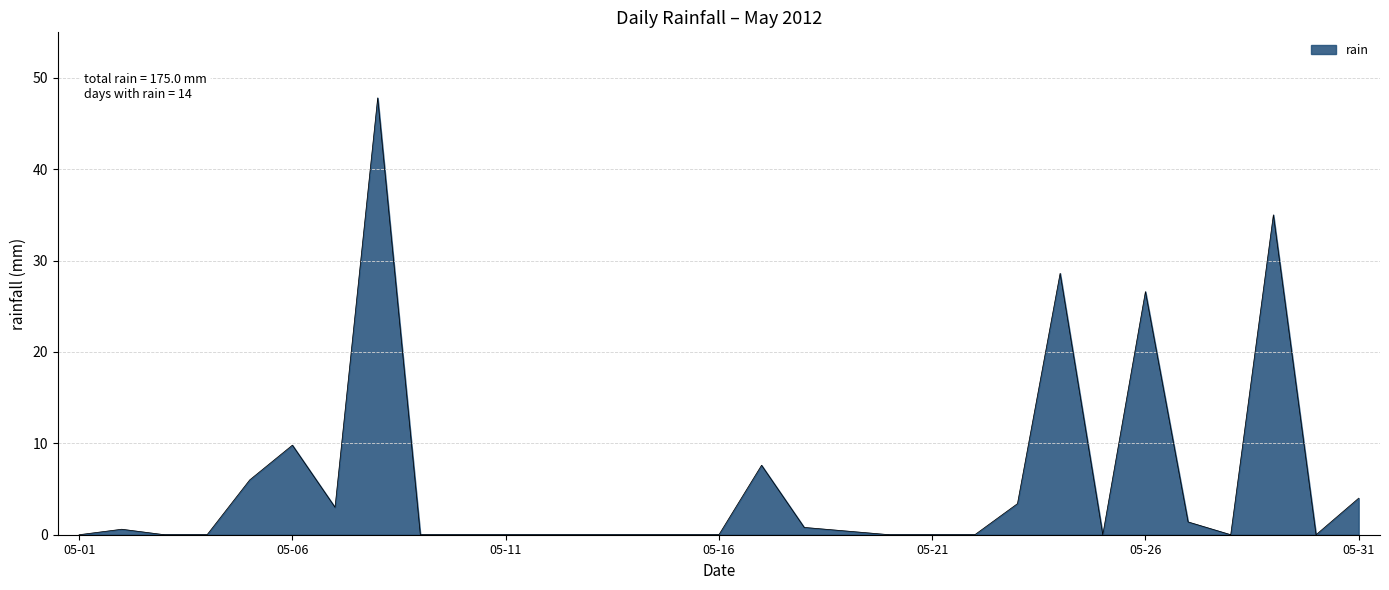

What is the difference between the maximum and minimum values?

47.8